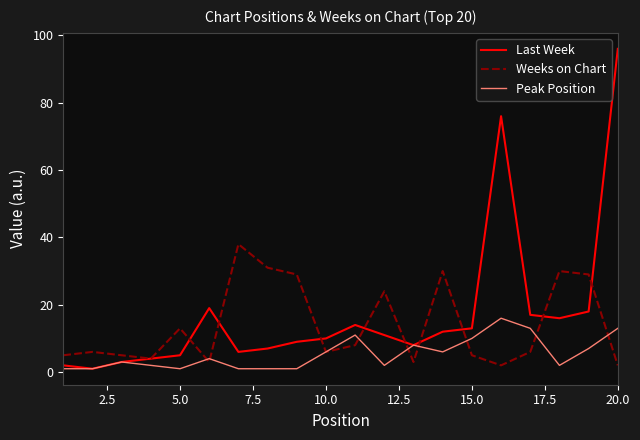

What is the highest value of the Peak Position series?

16